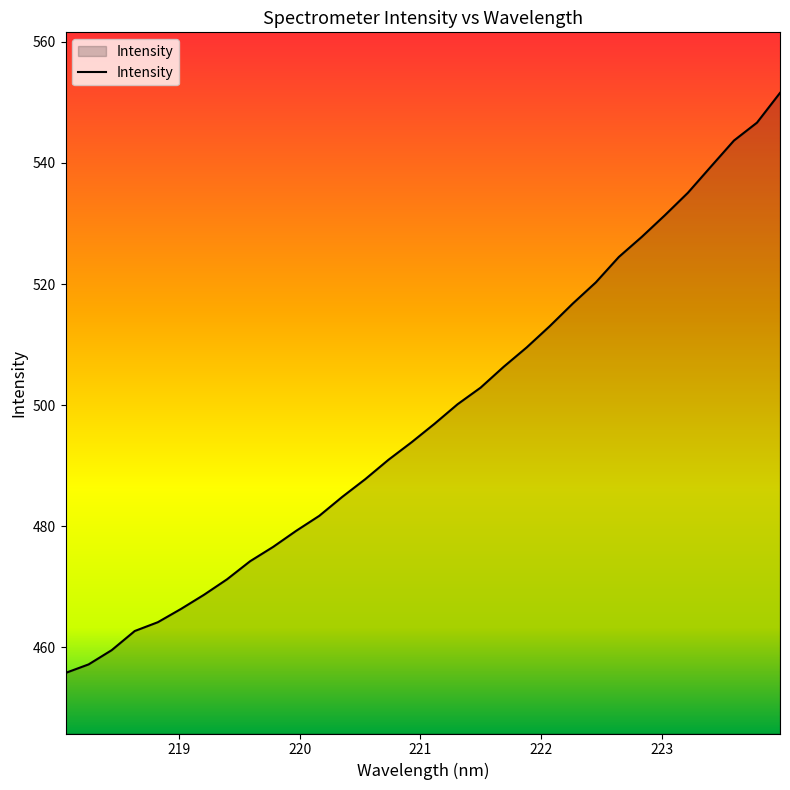

What is the difference between the second highest and minimum values?

90.9